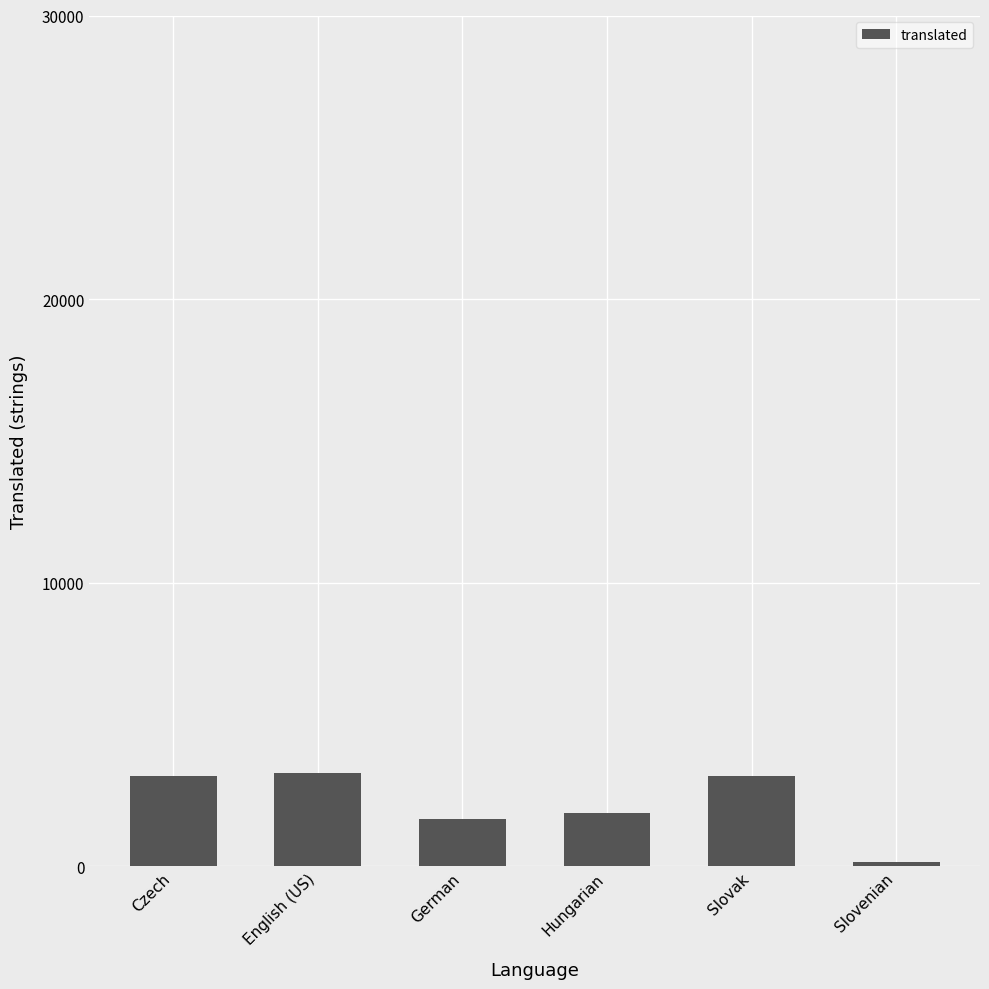

What is the approximate value at Hungarian, to the nearest 100?

1900